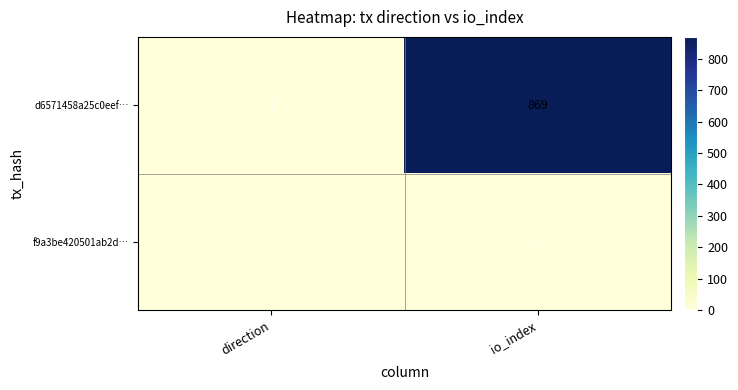

At which category is the sum across all series the highest?

io_index